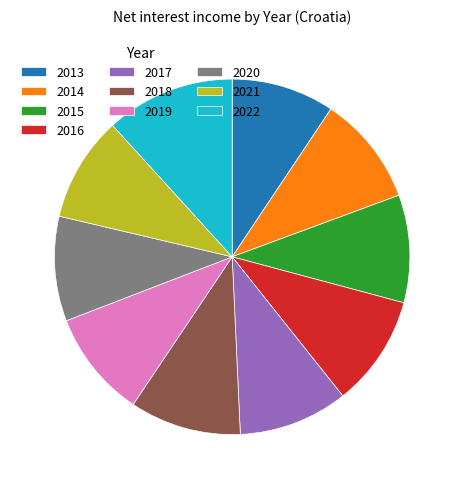

Which category has the biggest portion of the pie?

2022